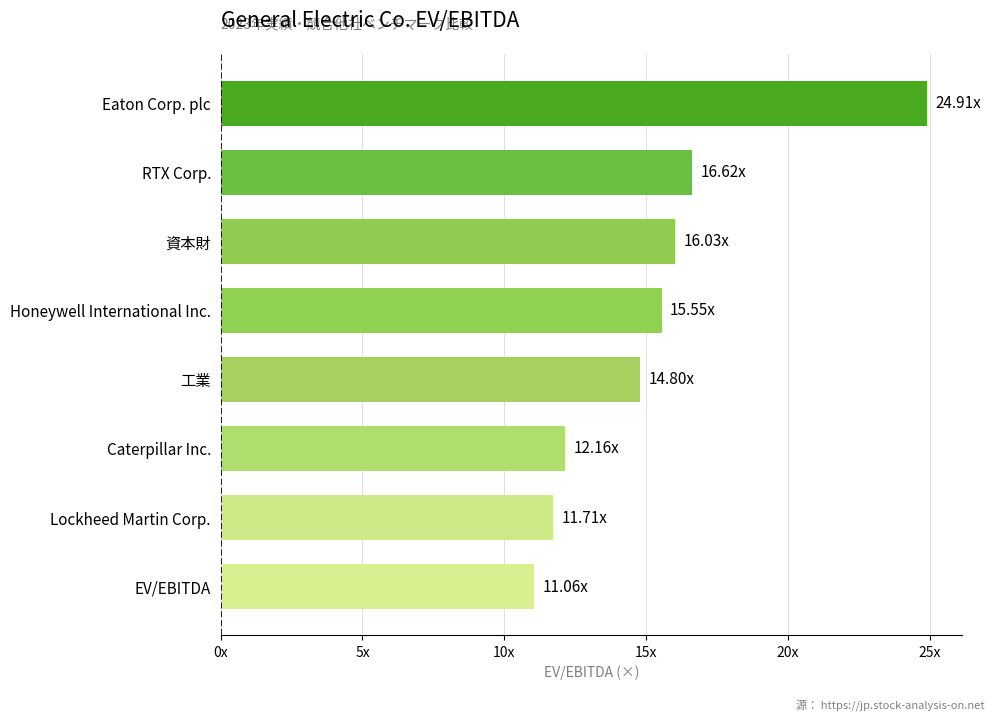

What is the difference between the maximum and second lowest values?

13.2